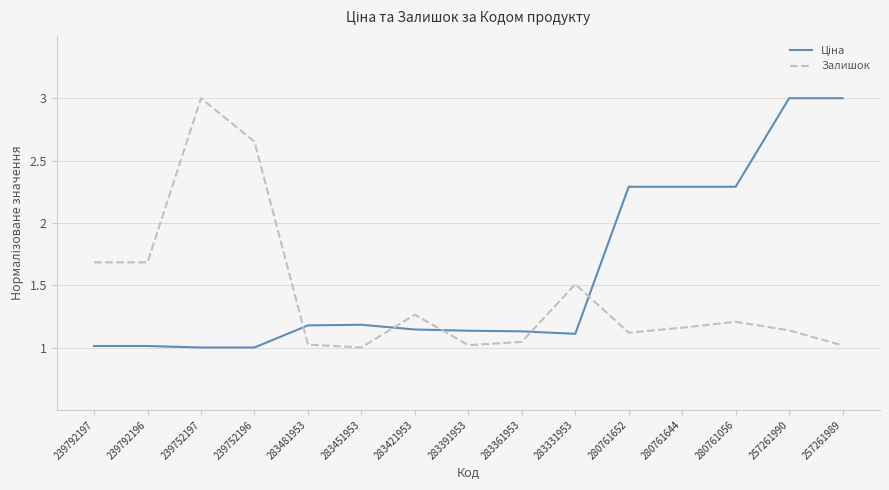

What position from the left is 283361953?

9